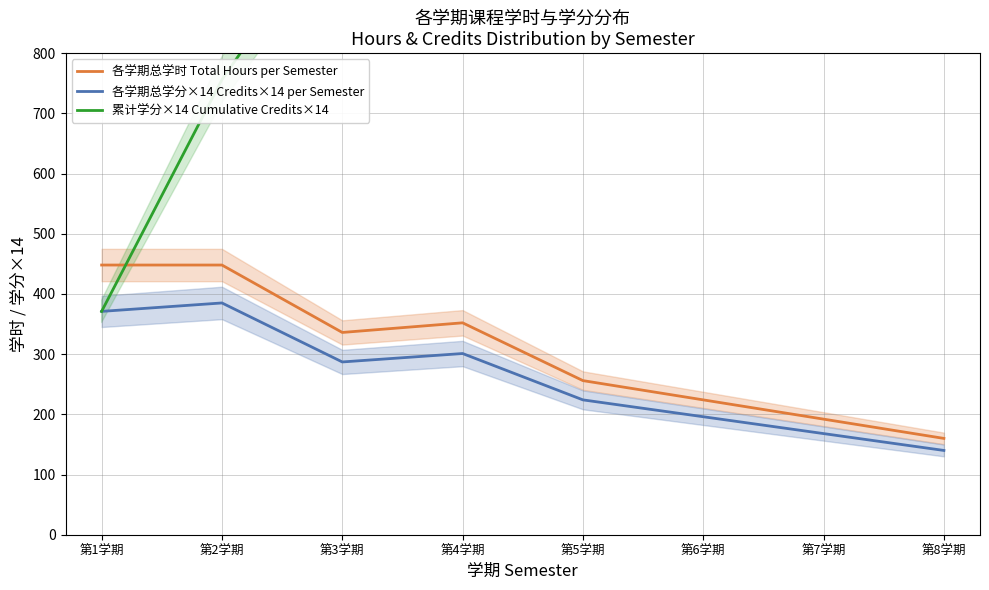

How many interior local valleys does the 各学期总学分×14 Credits×14 per Semester series have?

1